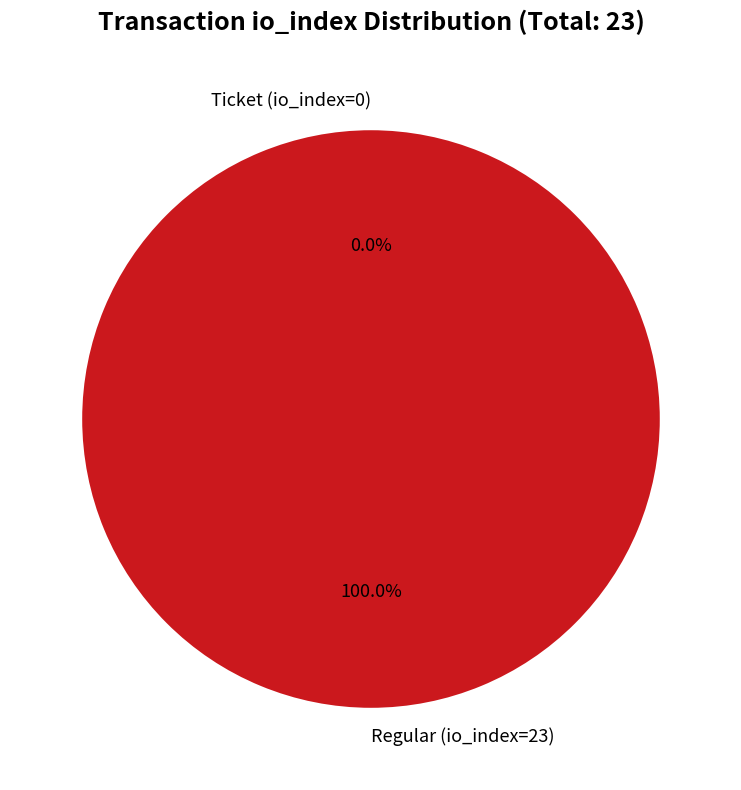

Is there any slice that represents more than half of the pie?

Yes